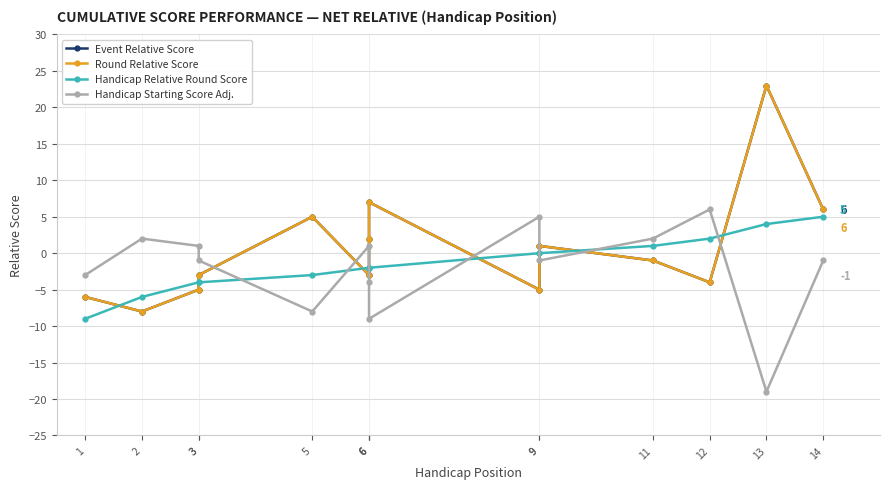

What is the average value of the Handicap Starting Score Adj. series?

-2